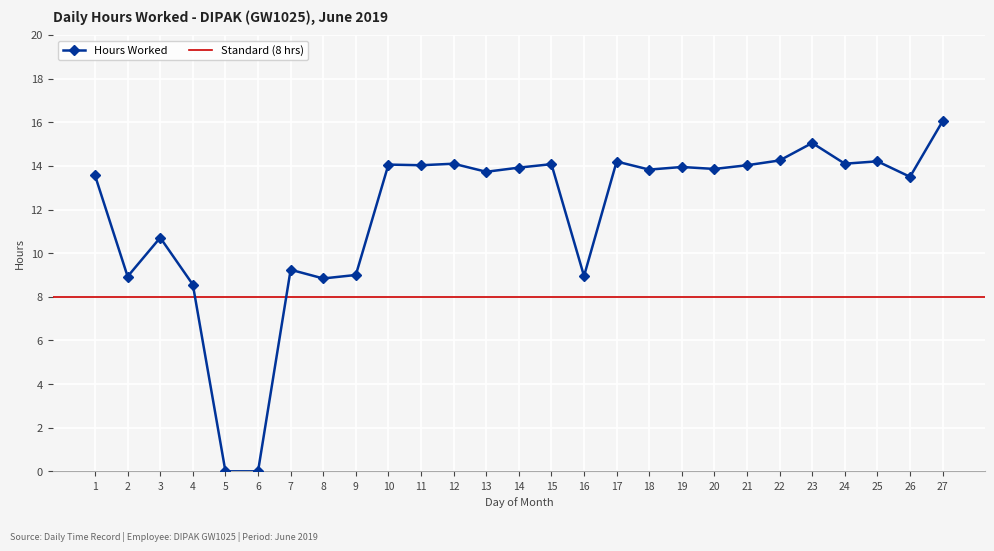

What is the ratio of the value at 17 to the value at 18?

1.0